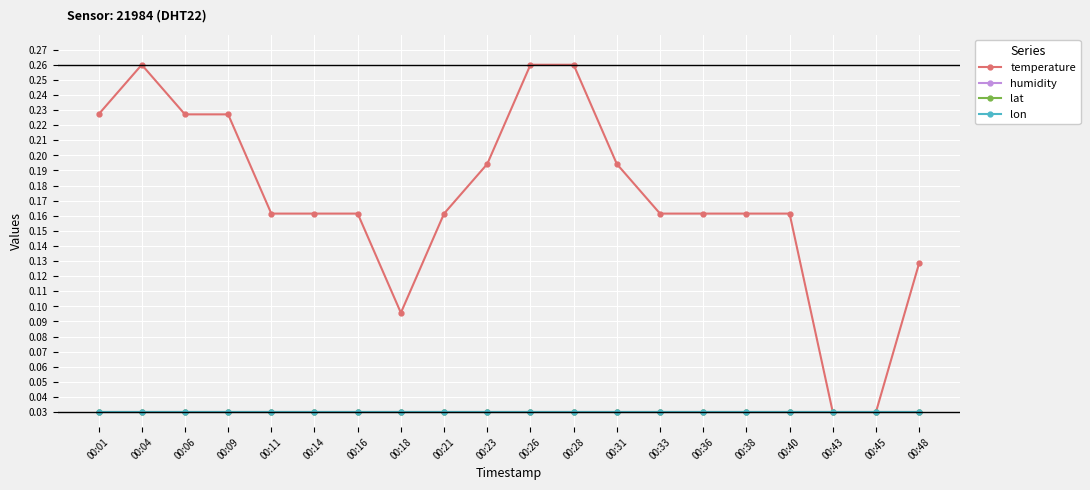

The value of lat at 00:18 is 0.0. True or false?

False